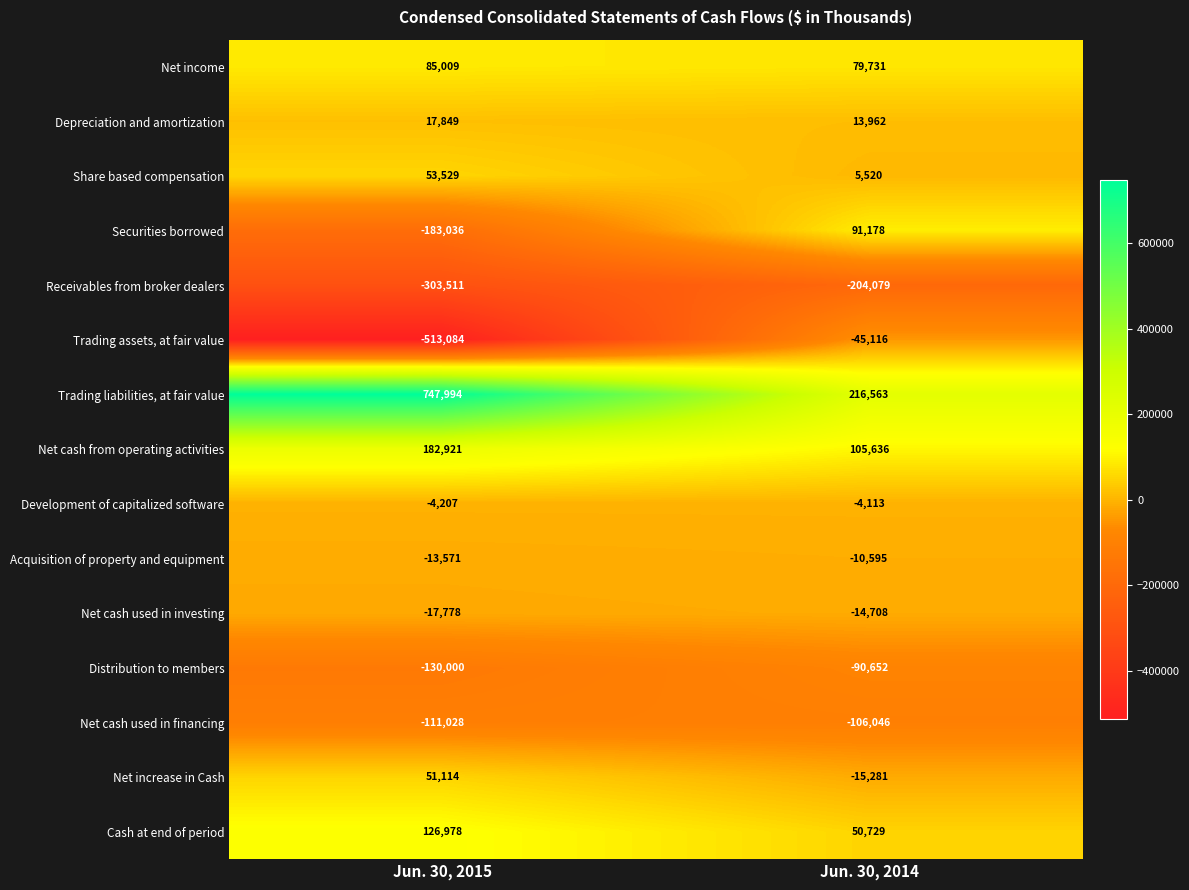

What is the difference between the Net cash used in investing values at Jun. 30, 2015 and Jun. 30, 2014?

3070